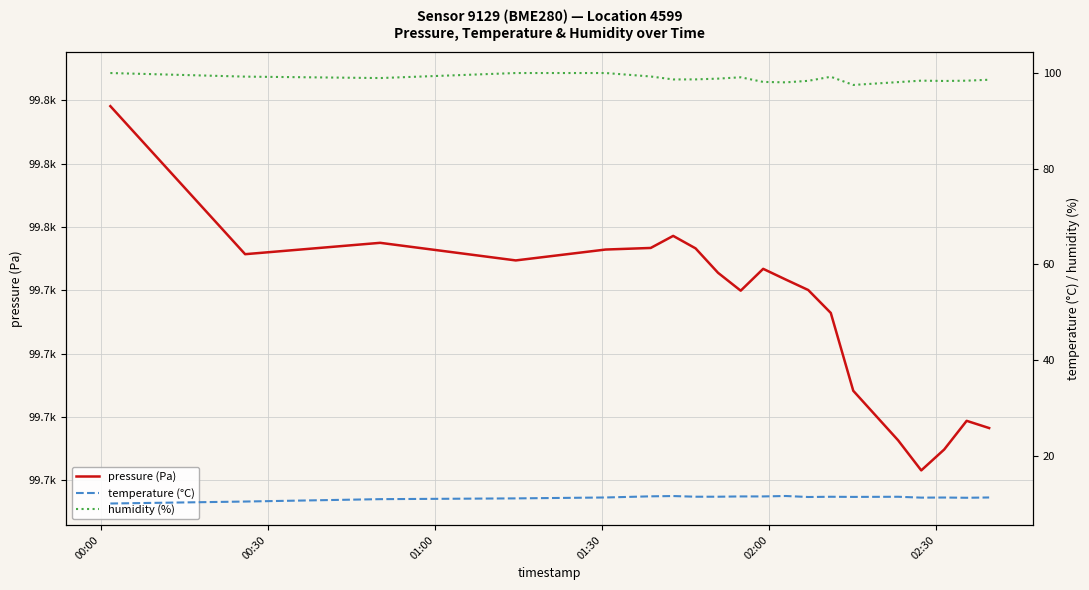

In humidity (%), how many points are lower than both neighbors (excluding endpoints)?

5